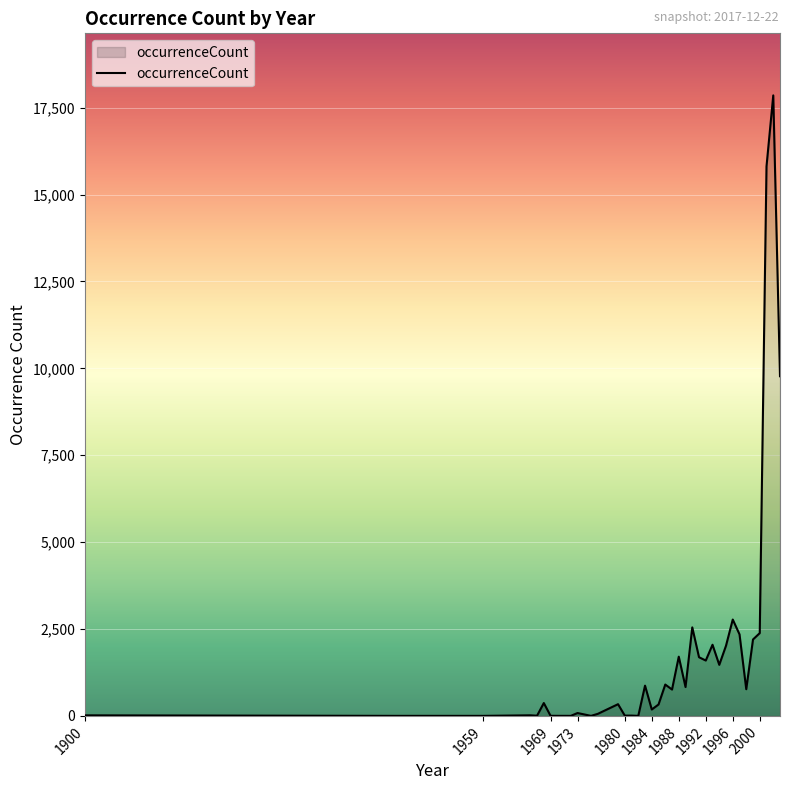

What is the greatest value displayed?

17852